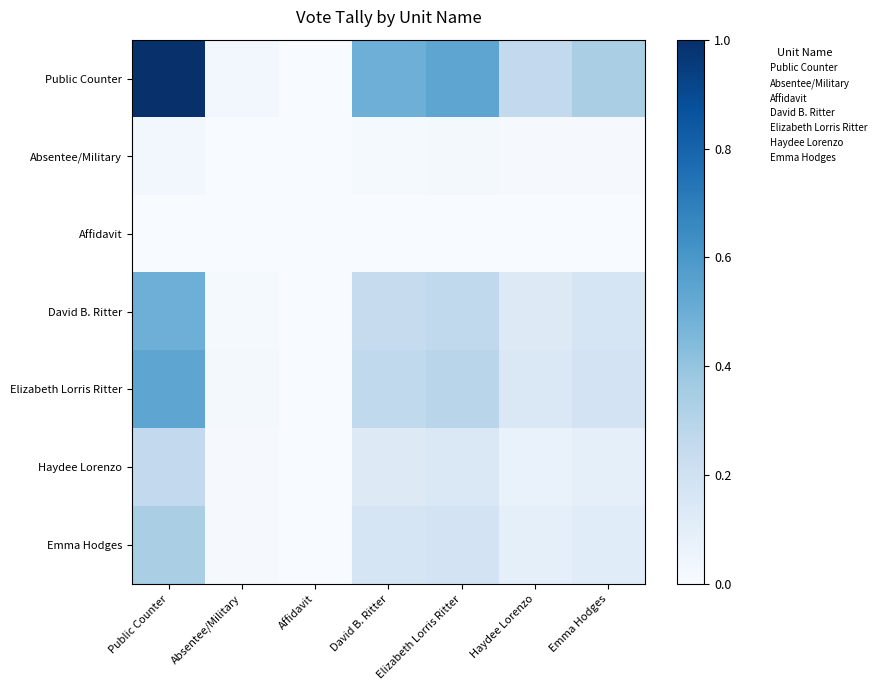

Reading left to right, extract all data points from this chart.

Public Counter: Public Counter=1.0	Absentee/Military=0.0	Affidavit=0.0	David B. Ritter=0.5	Elizabeth Lorris Ritter=0.5	Haydee Lorenzo=0.3	Emma Hodges=0.3
Absentee/Military: Public Counter=0.0	Absentee/Military=0.0	Affidavit=0.0	David B. Ritter=0.0	Elizabeth Lorris Ritter=0.0	Haydee Lorenzo=0.0	Emma Hodges=0.0
Affidavit: Public Counter=0.0	Absentee/Military=0.0	Affidavit=0.0	David B. Ritter=0.0	Elizabeth Lorris Ritter=0.0	Haydee Lorenzo=0.0	Emma Hodges=0.0
David B. Ritter: Public Counter=0.5	Absentee/Military=0.0	Affidavit=0.0	David B. Ritter=0.2	Elizabeth Lorris Ritter=0.3	Haydee Lorenzo=0.1	Emma Hodges=0.2
Elizabeth Lorris Ritter: Public Counter=0.5	Absentee/Military=0.0	Affidavit=0.0	David B. Ritter=0.3	Elizabeth Lorris Ritter=0.3	Haydee Lorenzo=0.1	Emma Hodges=0.2
Haydee Lorenzo: Public Counter=0.3	Absentee/Military=0.0	Affidavit=0.0	David B. Ritter=0.1	Elizabeth Lorris Ritter=0.1	Haydee Lorenzo=0.1	Emma Hodges=0.1
Emma Hodges: Public Counter=0.3	Absentee/Military=0.0	Affidavit=0.0	David B. Ritter=0.2	Elizabeth Lorris Ritter=0.2	Haydee Lorenzo=0.1	Emma Hodges=0.1